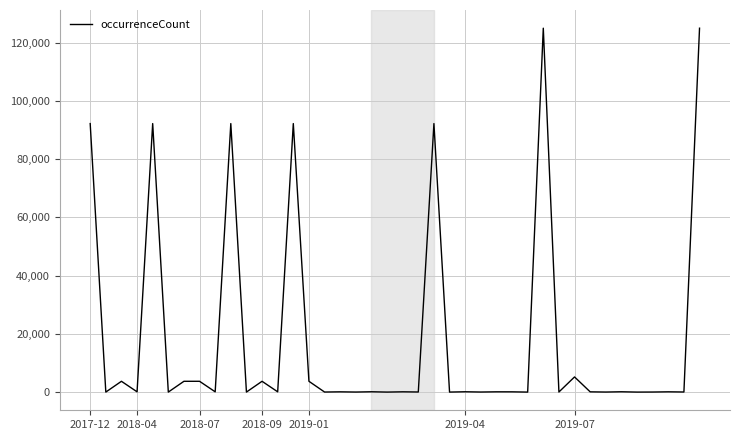

What is the difference between the maximum and minimum values?

124984